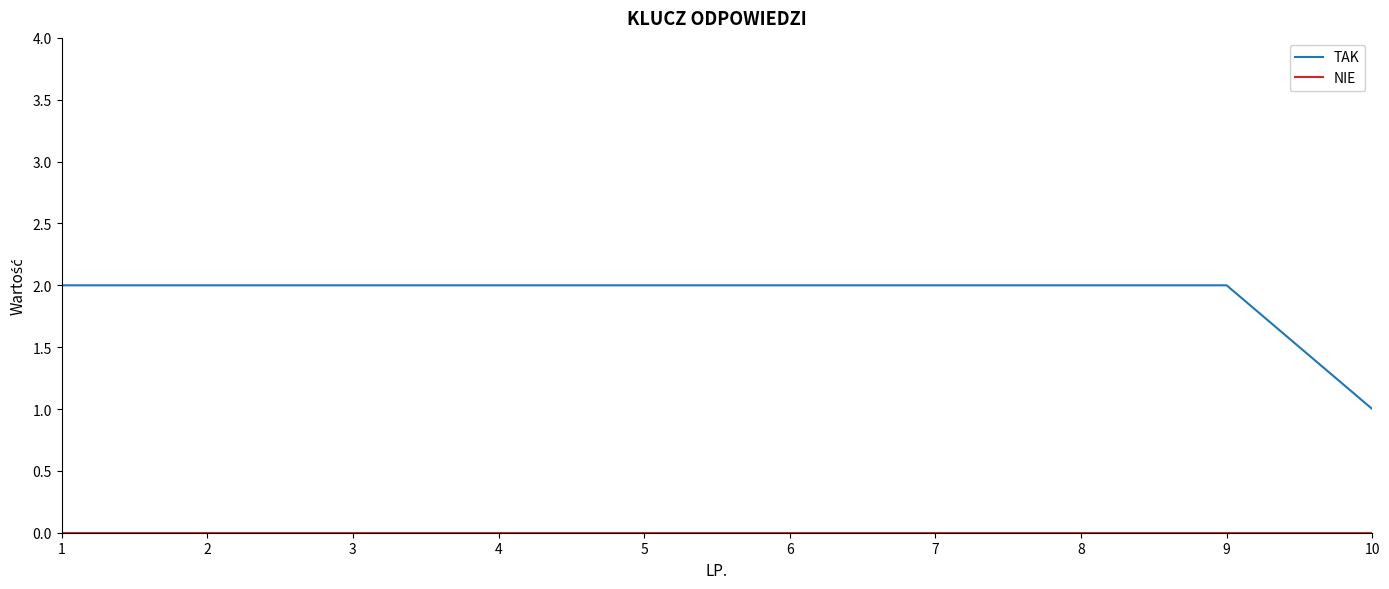

At which label does TAK reach its minimum?

10